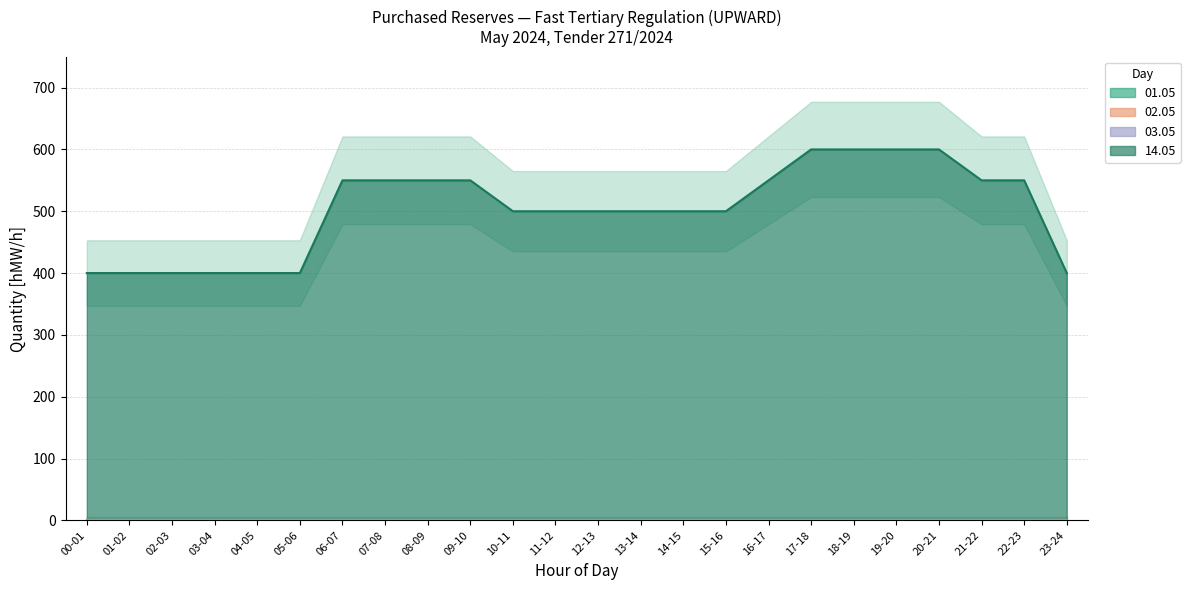

True or false: 01.05 has a value of 0 at 09-10.

True